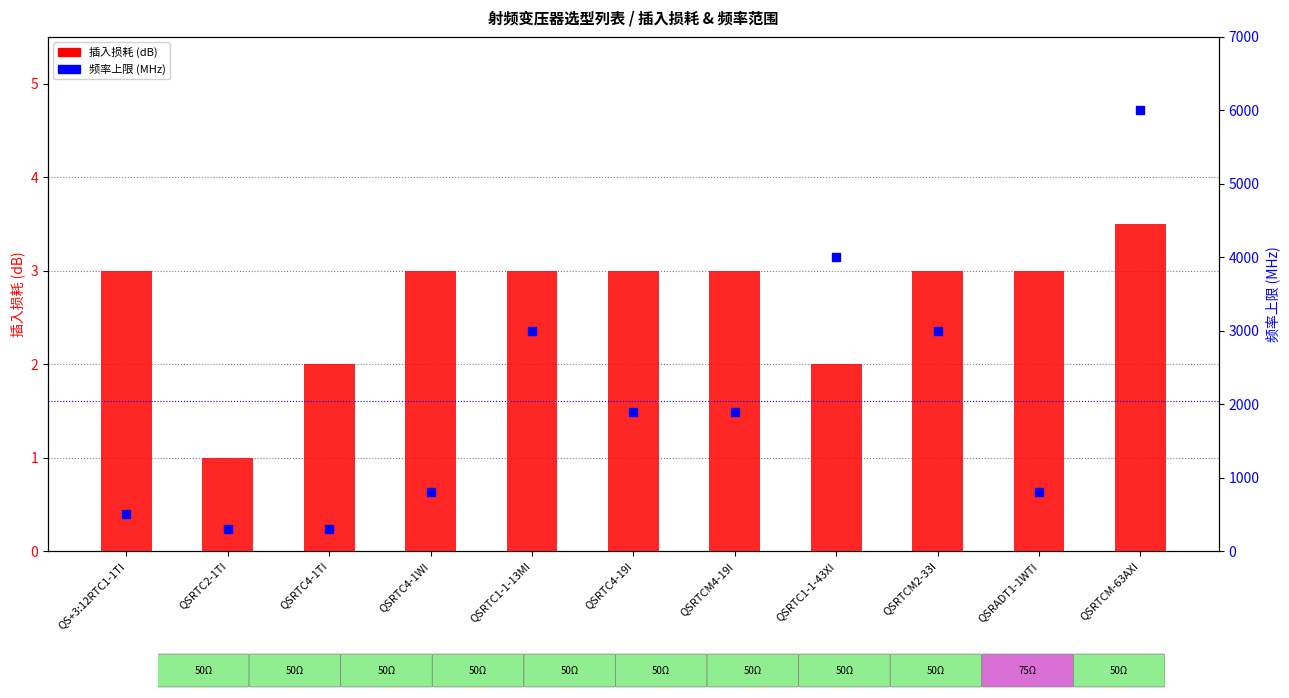

Is the value of 频率上限 (MHz) at QSRTCM2-33I greater than the value of 插入损耗 (dB) at QSRTC4-19I?

Yes